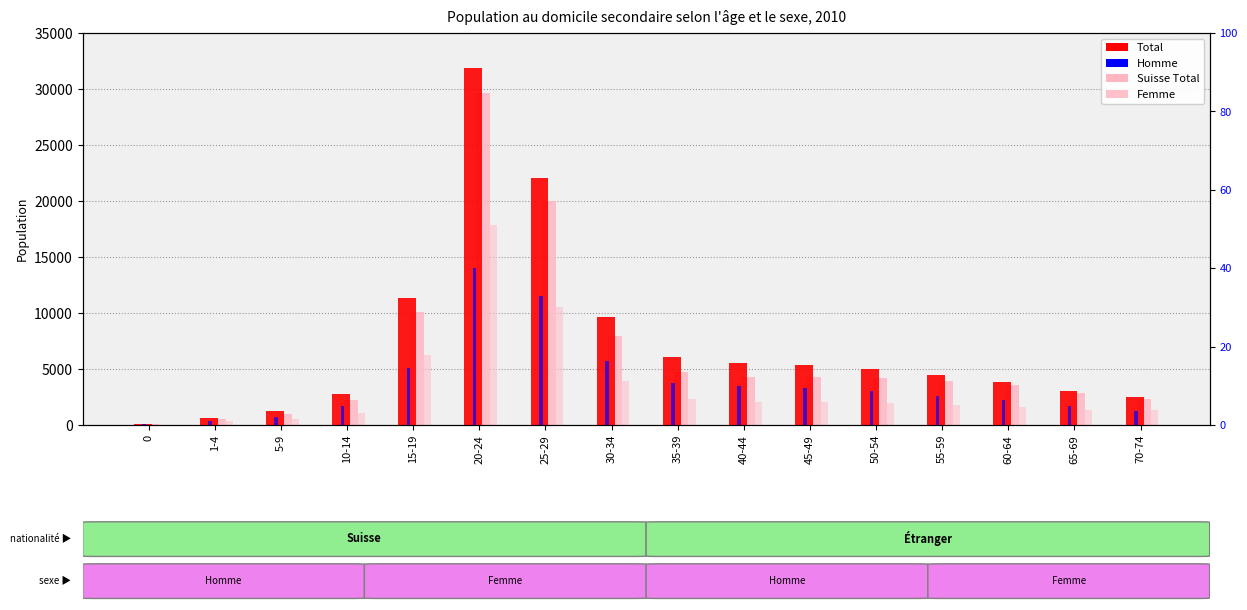

How many groups of bars are there?

16